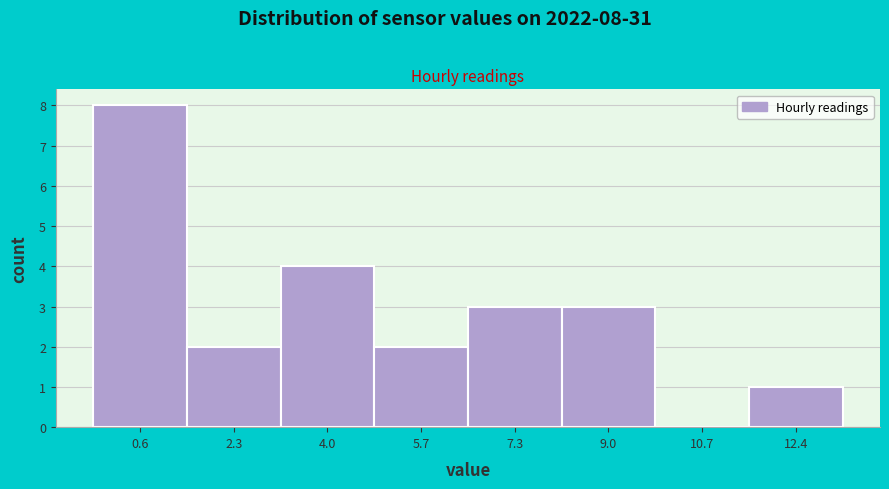

Reading right to left, what are all the values shown in this chart?

12.4=1	10.7=0	9.0=3	7.3=3	5.7=2	4.0=4	2.3=2	0.6=8